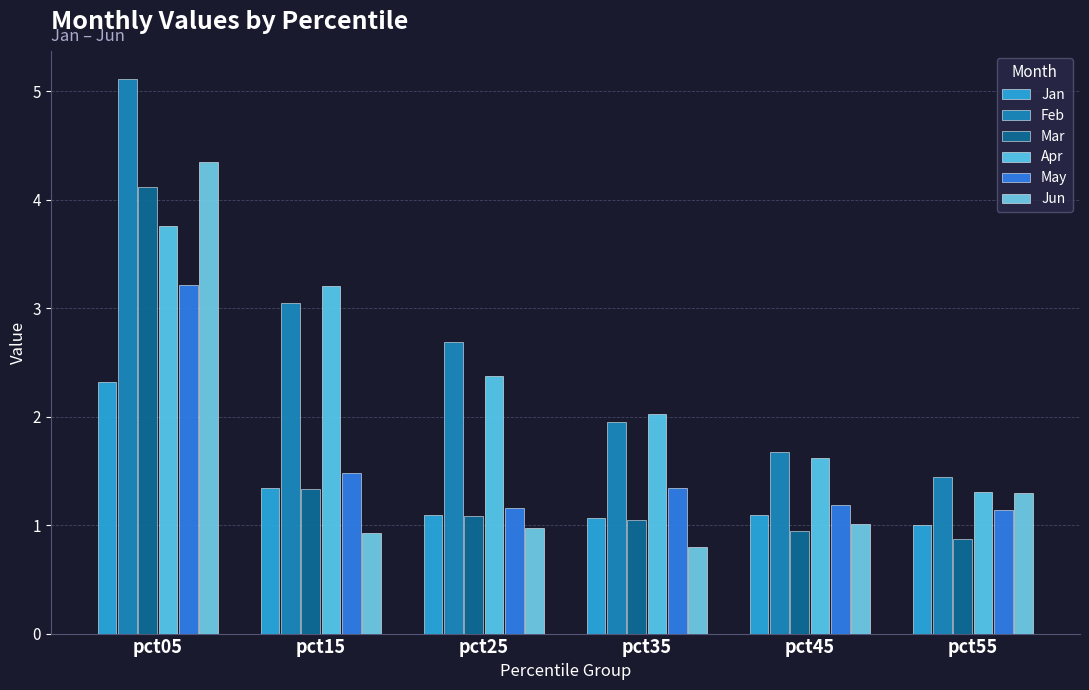

Is it true that Apr equals 1.8 at pct55?

False